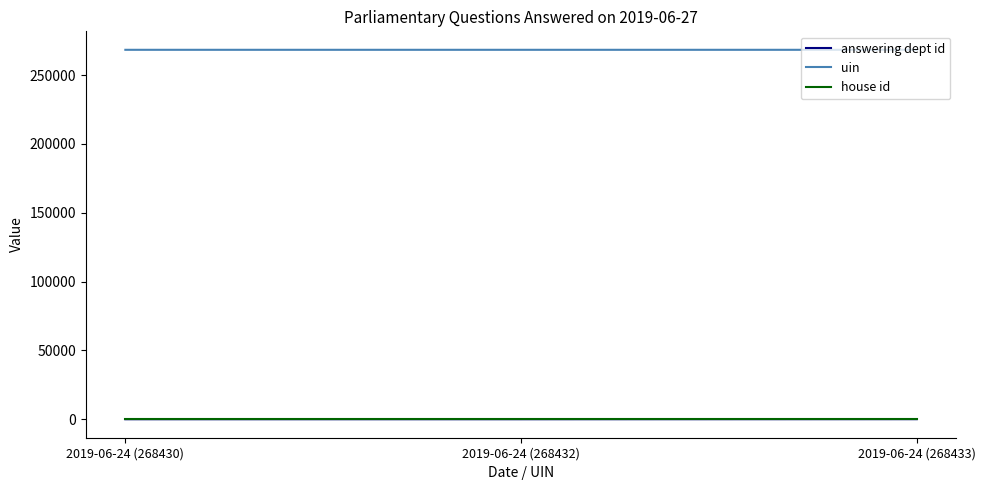

Which series has the largest total across all categories?

uin